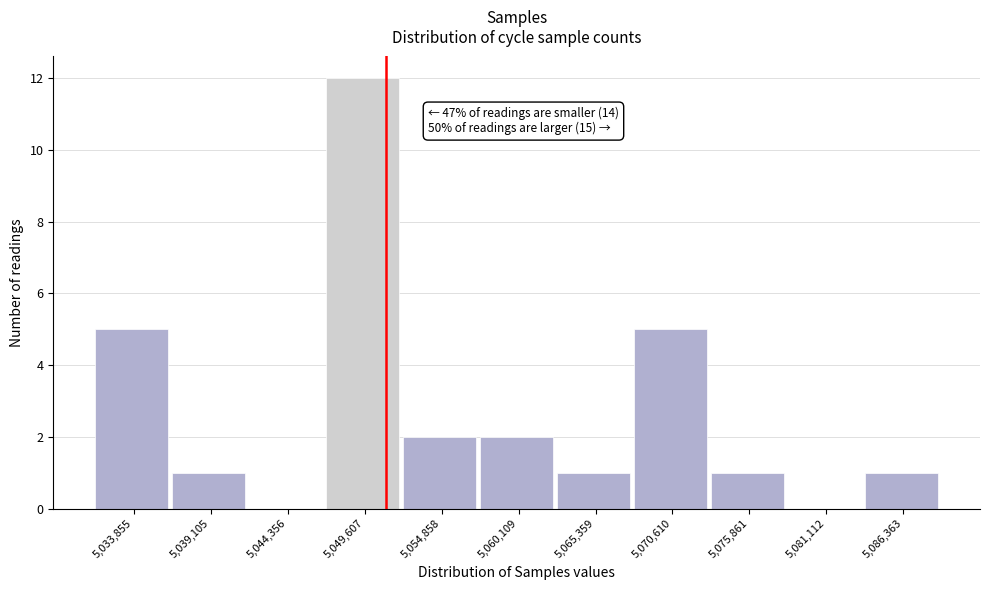

Reading right to left, transcribe all the data shown in this chart.

5,086,363=1	5,081,112=0	5,075,861=1	5,070,610=5	5,065,359=1	5,060,109=2	5,054,858=2	5,049,607=12	5,044,356=0	5,039,105=1	5,033,855=5